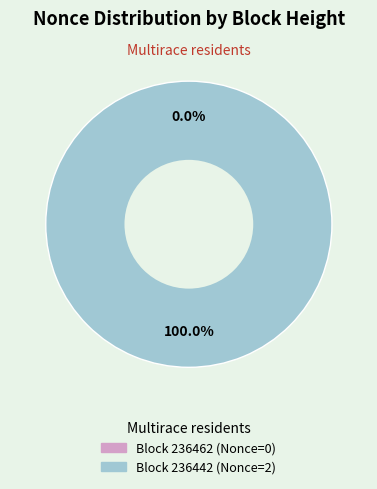

What is the largest slice in the pie chart?

236442